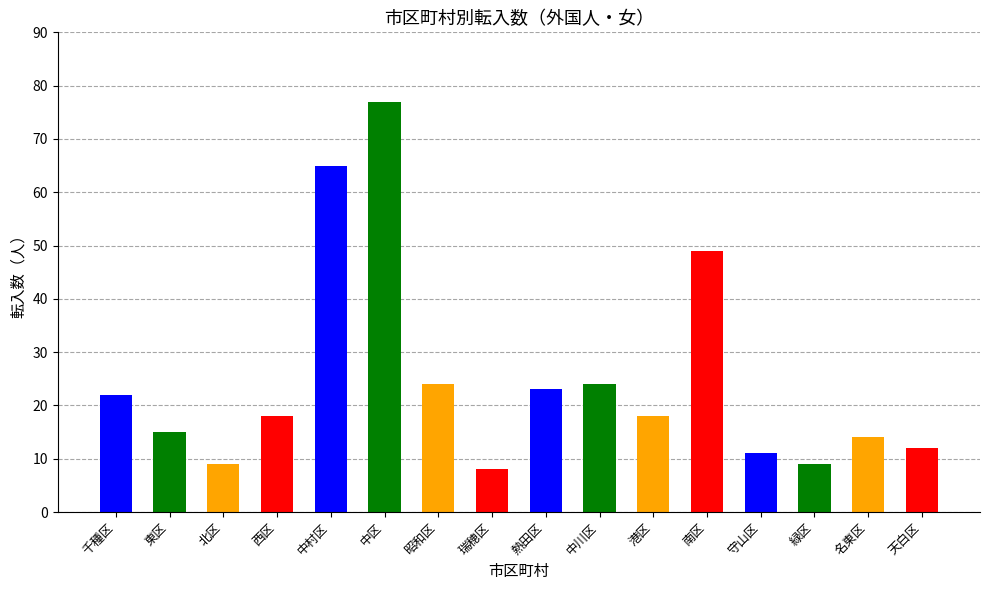

The chart shows a value of 9 at 緑区. True or false?

True